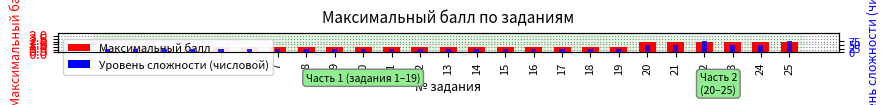

How many bars are there in each group?

2